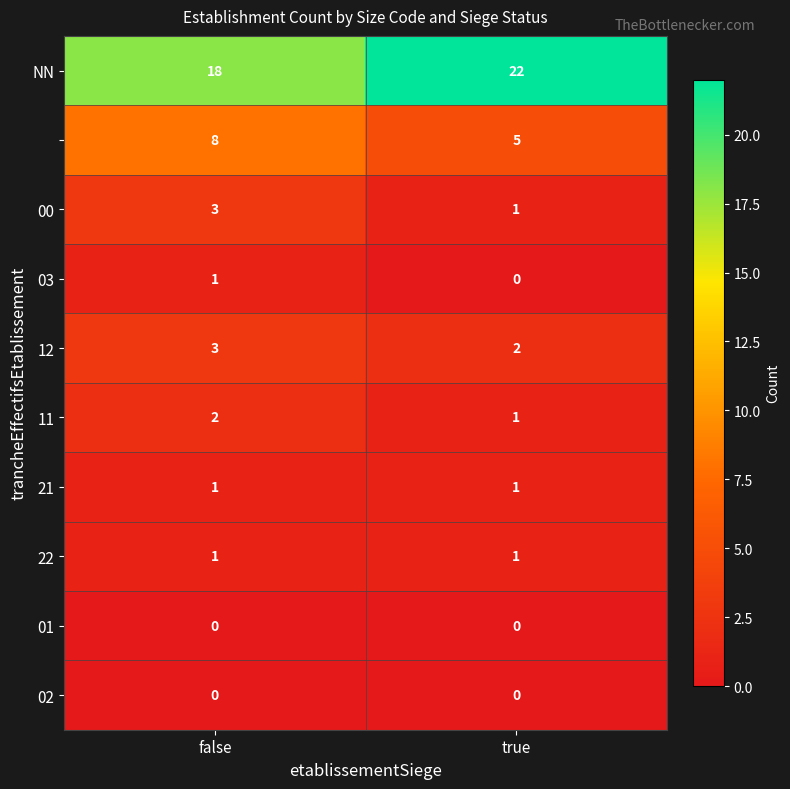

What is the difference between the highest and lowest values at true?

22